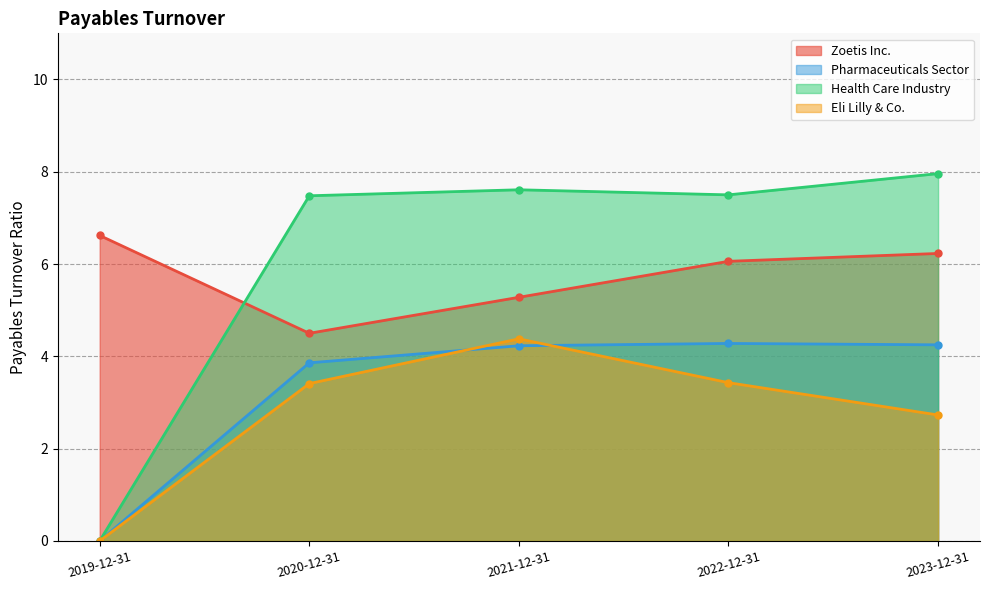

Which has a higher value, 2020-12-31 or 2023-12-31?

2023-12-31